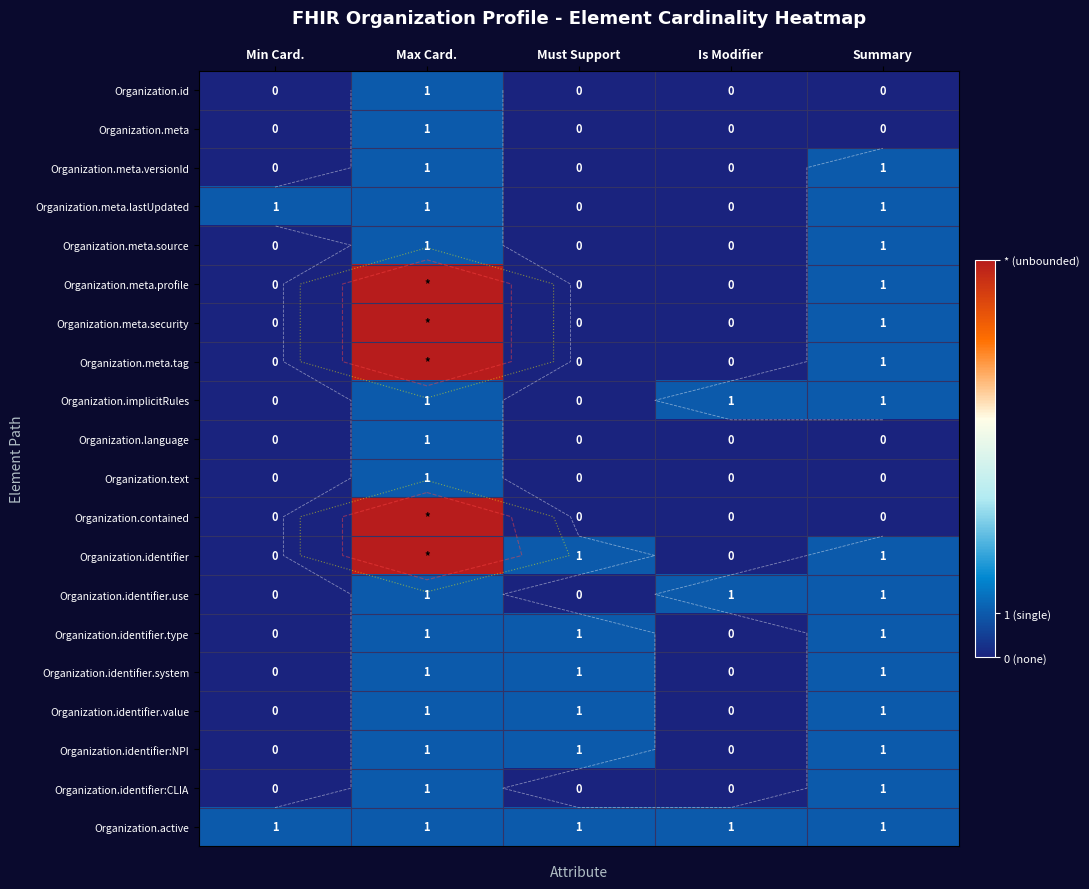

Which series has the widest spread of values?

Organization.meta.profile